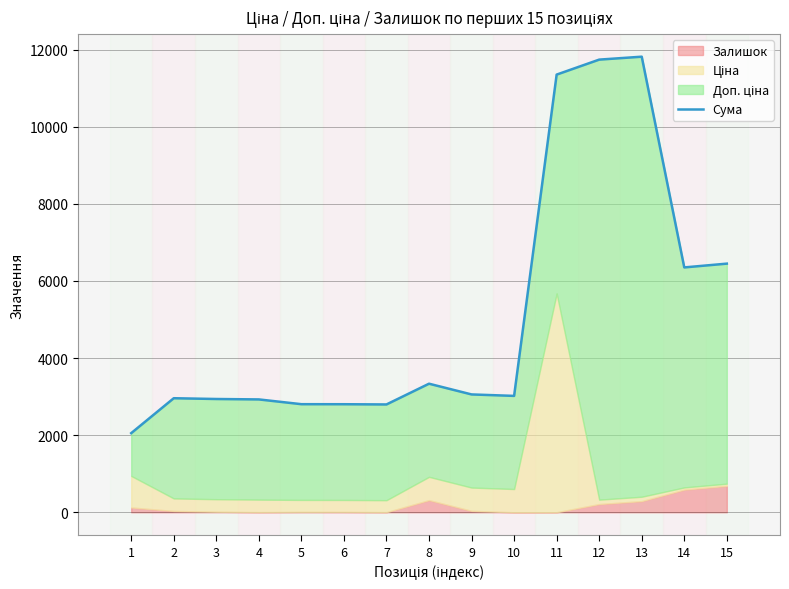

How many lines are shown in the chart?

1